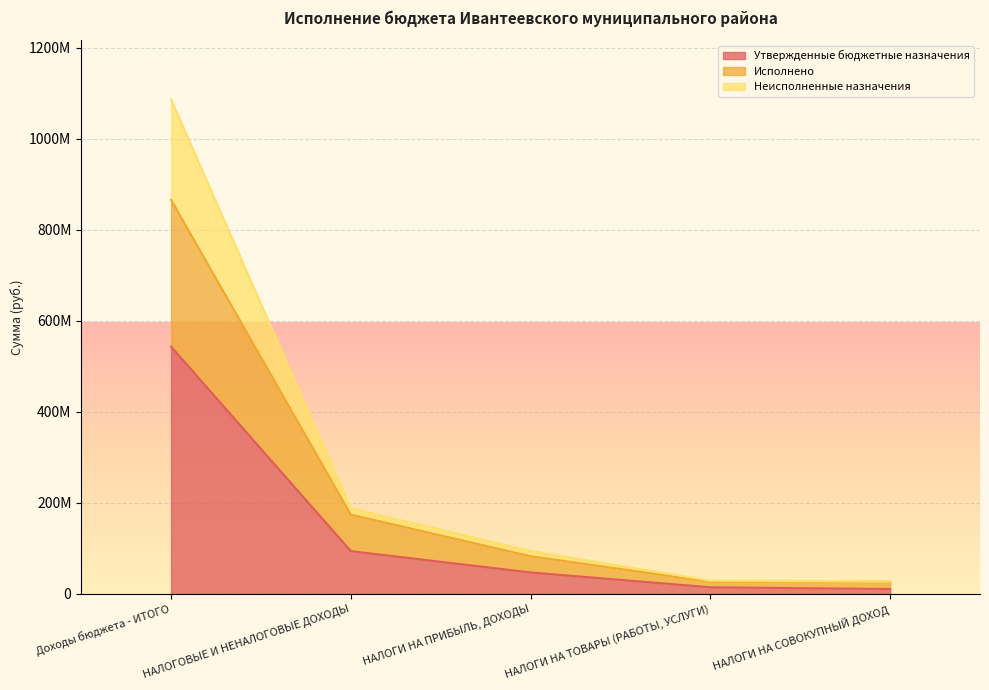

What is the sum of all Исполнено values?

1177449269.3